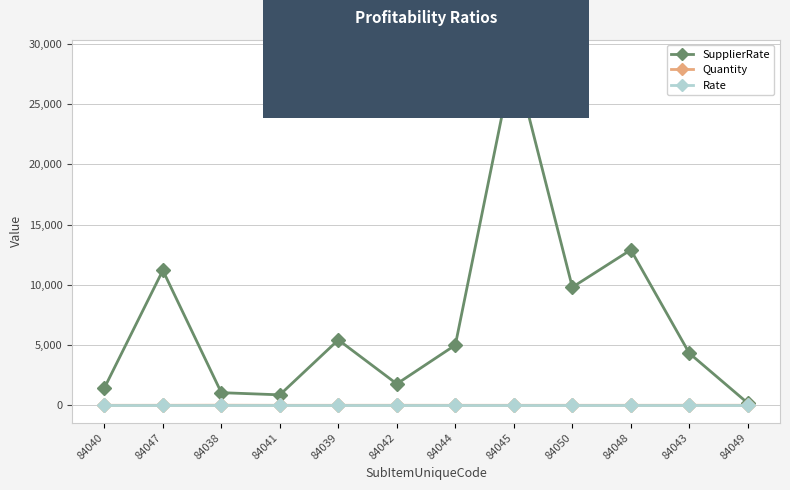

At which category is the sum across all series the highest?

84045